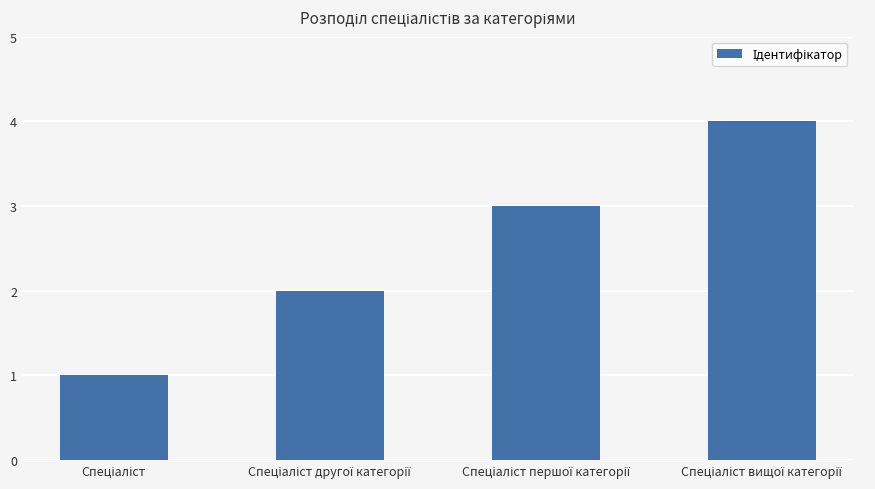

What is the difference between the maximum and minimum values?

3